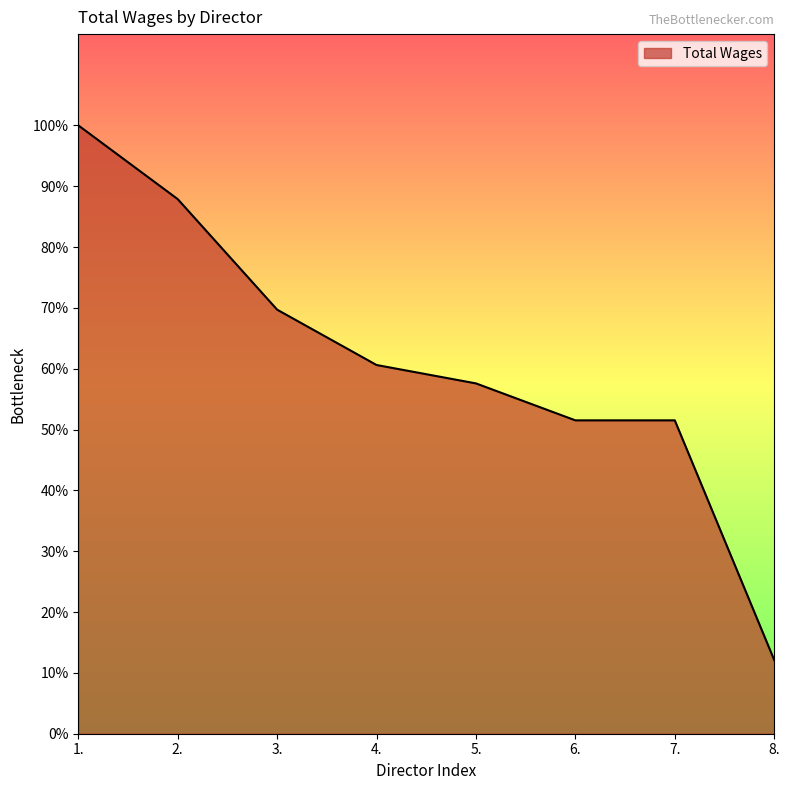

What is the ratio of the value at 3. to the value at 6.?

1.4